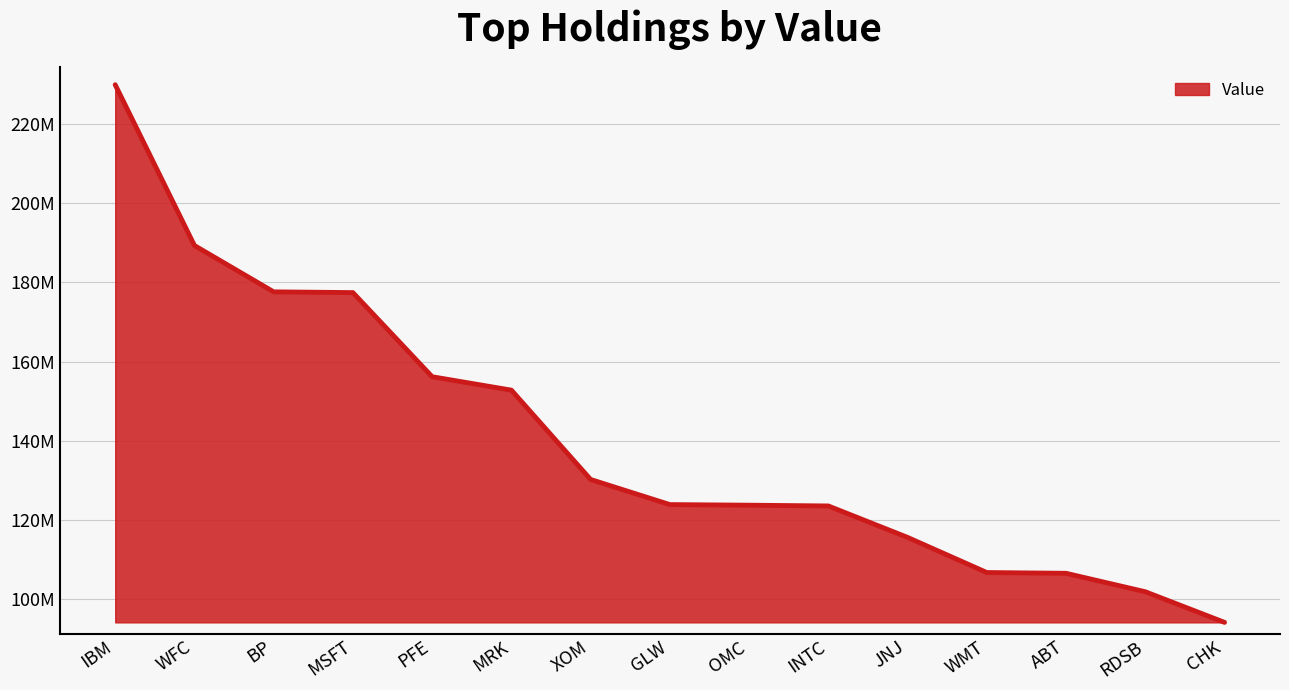

What is the value of the 13th point from the left?

106571000